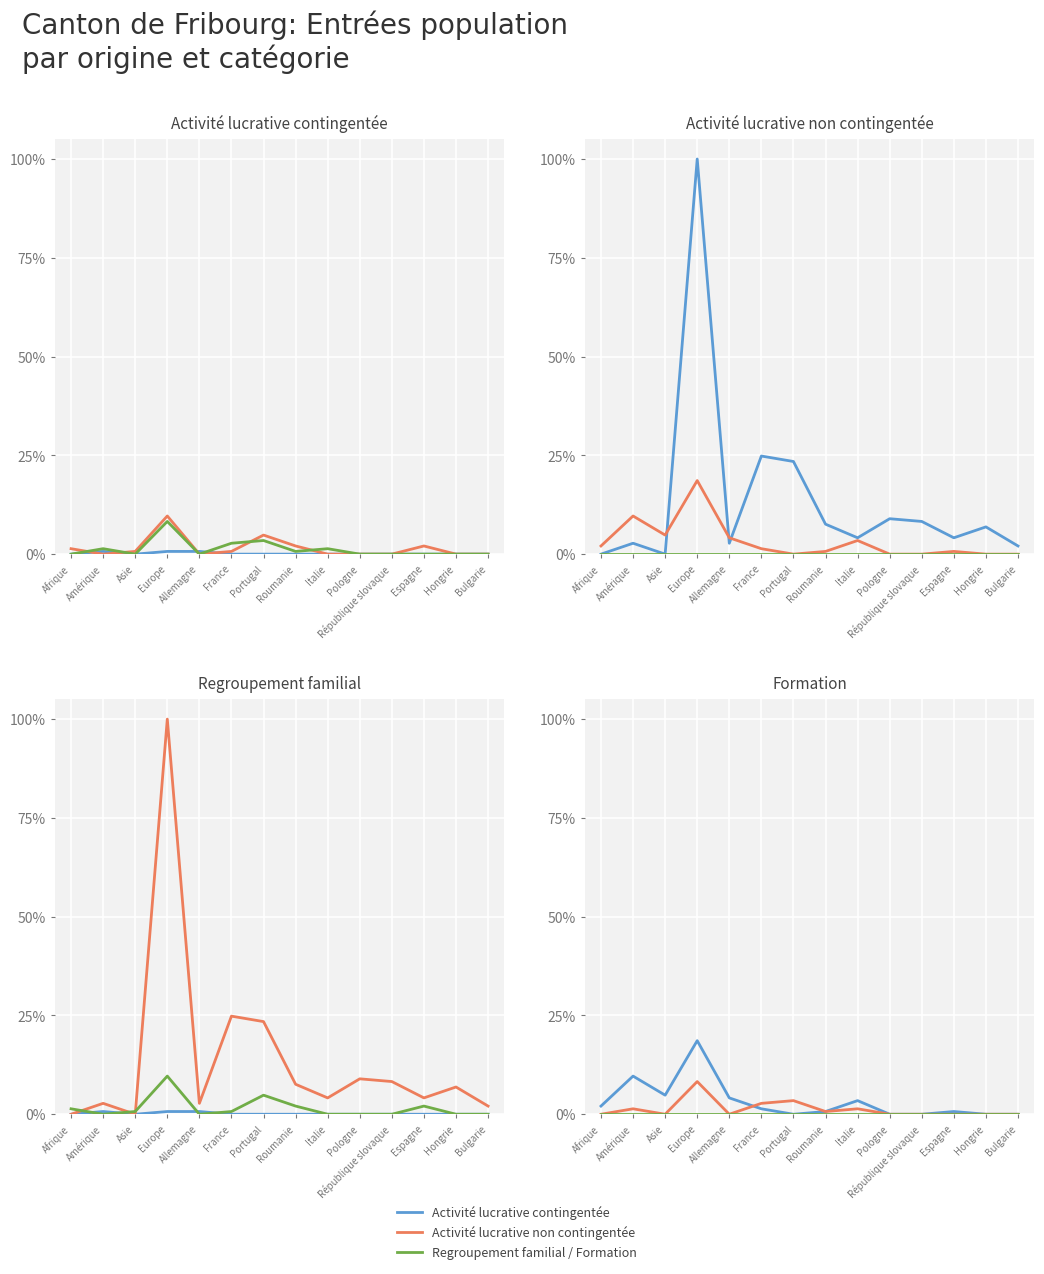

What is the difference between the Activité lucrative non contingentée values at Portugal and Amérique?

0.2